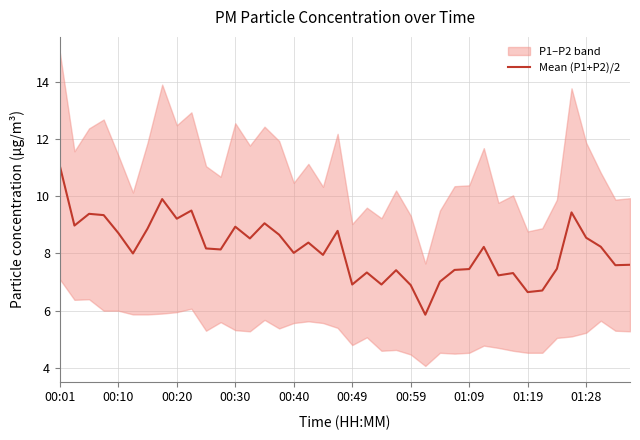

What is the minimum value for Mean (P1+P2)/2?

5.9